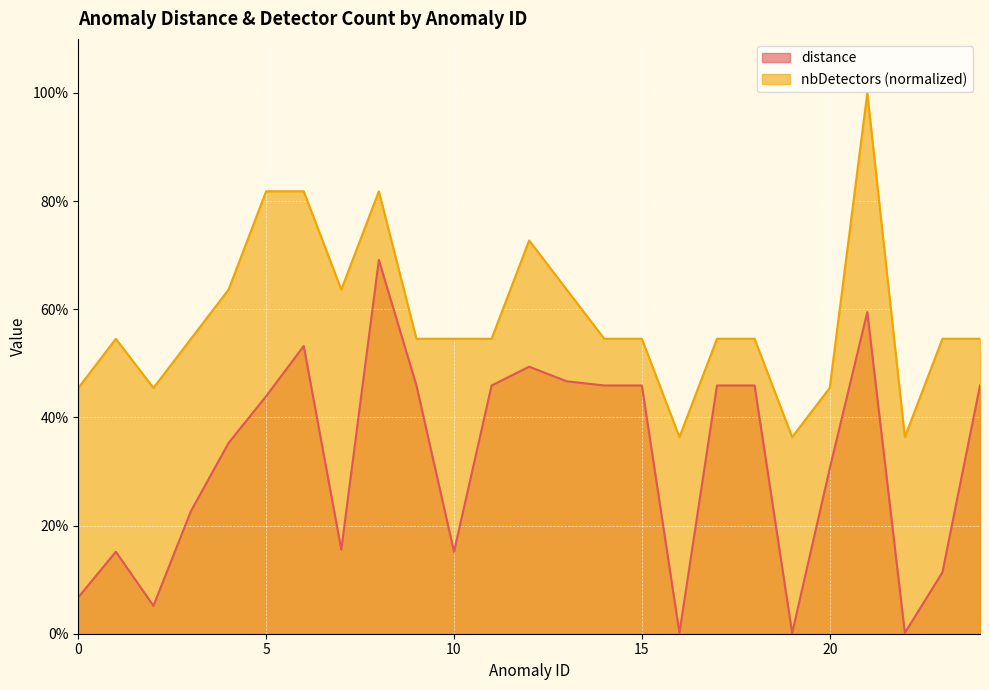

True or false: distance and nbDetectors intersect in this chart.

False